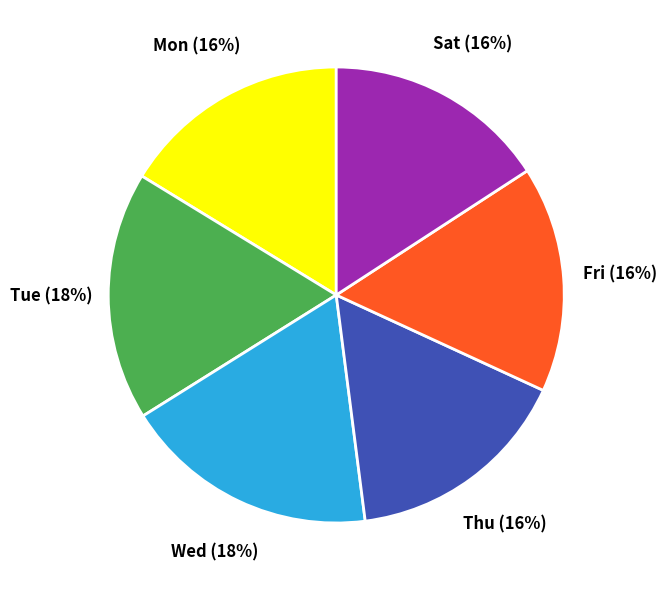

To the nearest percent, what is the combined percentage of Fri and Mon?

32%